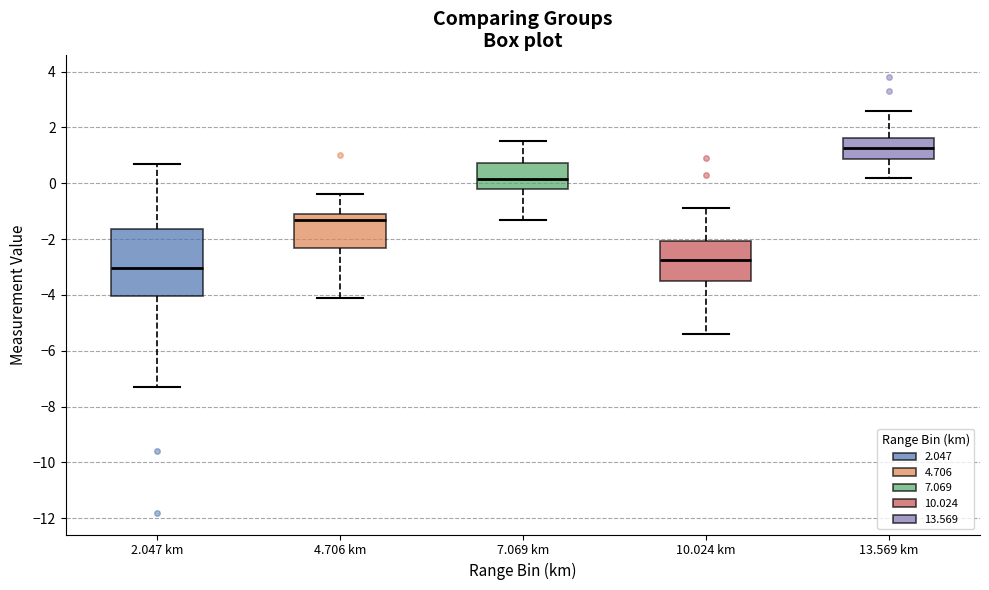

Reading left to right, read every box against the y-axis: the position of its median line, the range the box covers, and the ends of its whiskers. The values are not printed on the chart, so give them approximately, as read against the axis.

2.047 km: median -3.0, box -4.0 to -1.6, whiskers -7.2 to 0.8
4.706 km: median -1.2, box -2.4 to -1.0, whiskers -4.0 to -0.4
7.069 km: median 0.2, box -0.2 to 0.8, whiskers -1.2 to 1.6
10.024 km: median -2.8, box -3.4 to -2.0, whiskers -5.4 to -0.8
13.569 km: median 1.2, box 0.8 to 1.6, whiskers 0.2 to 2.6